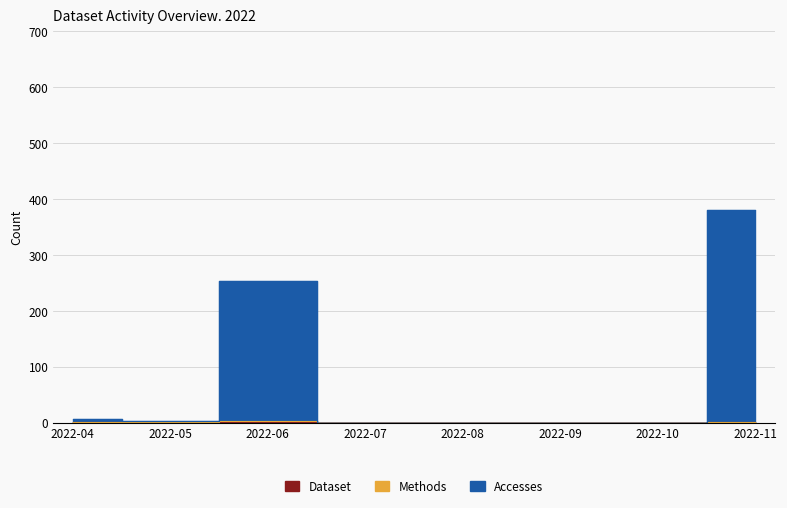

What is the greatest value displayed?

380